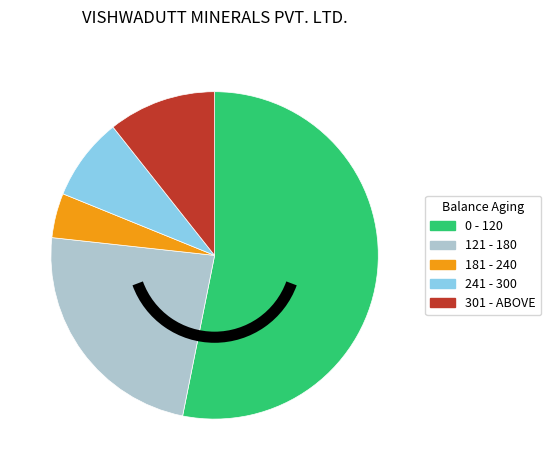

Do 121 - 180 and 181 - 240 together represent more than half of the pie?

No